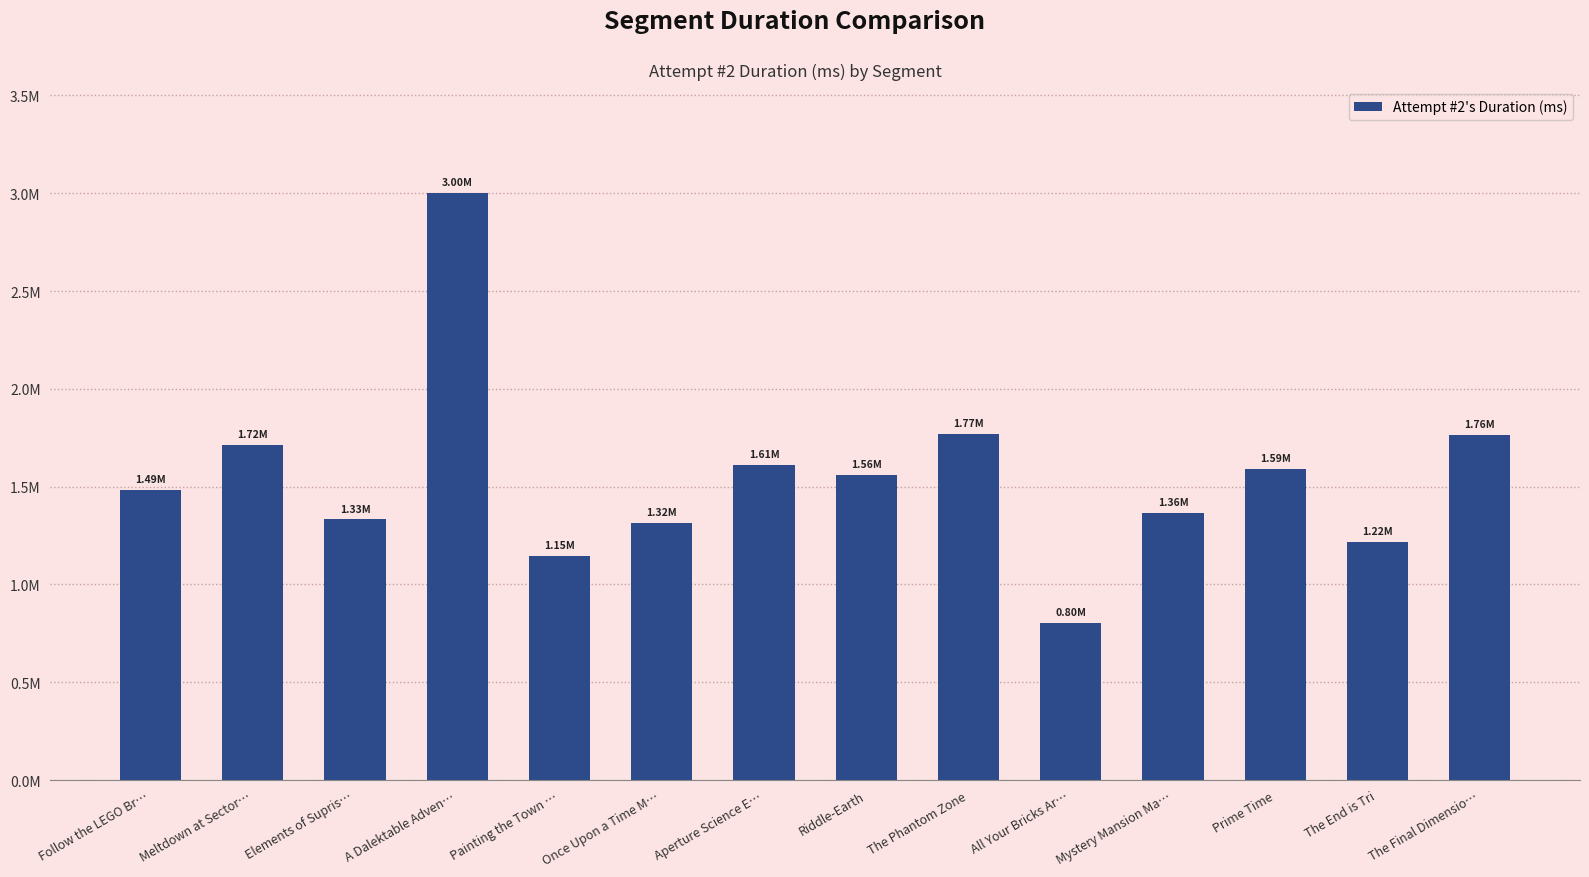

Are the bars horizontal?

No